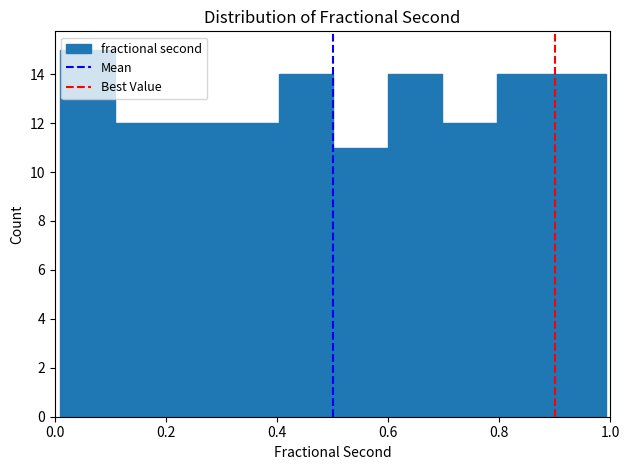

How tall is the bar that spans 0.20 to 0.30 on the x-axis? Neither the bar edges nor the heights are printed on the chart, so give them approximately, as read against the axes.

12